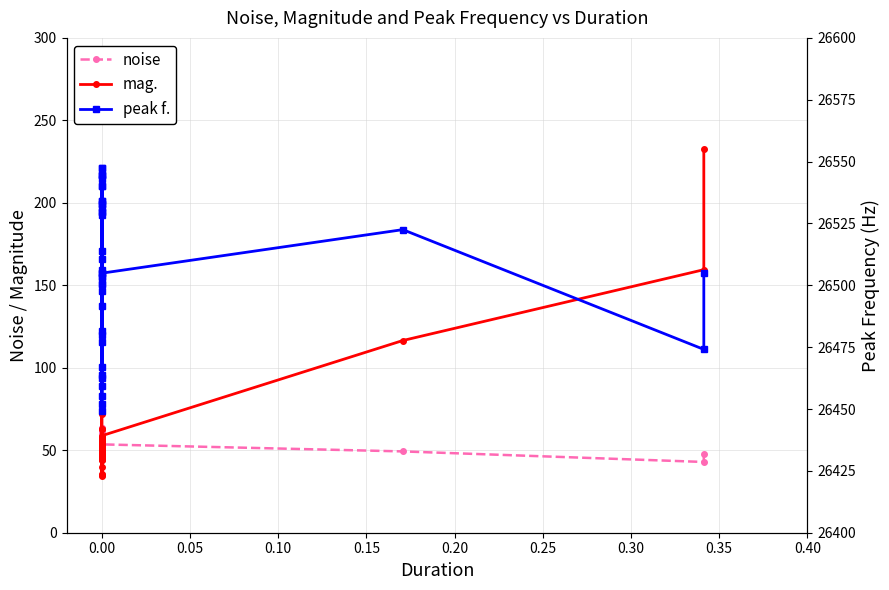

True or false: noise has more than 0 points higher than both neighbors.

True